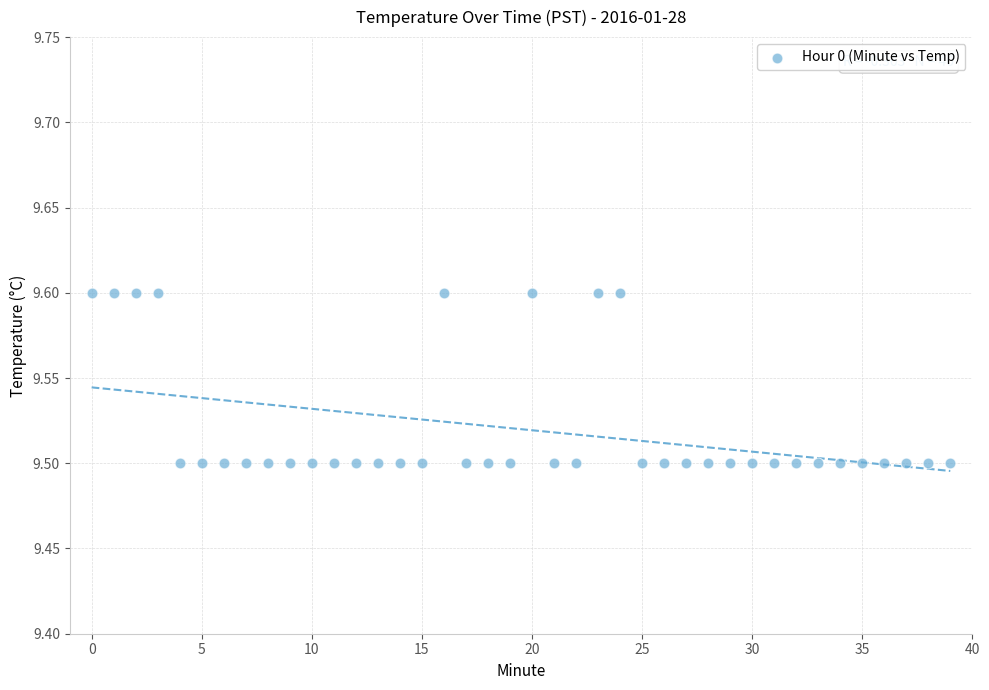

How many data points are displayed?

40